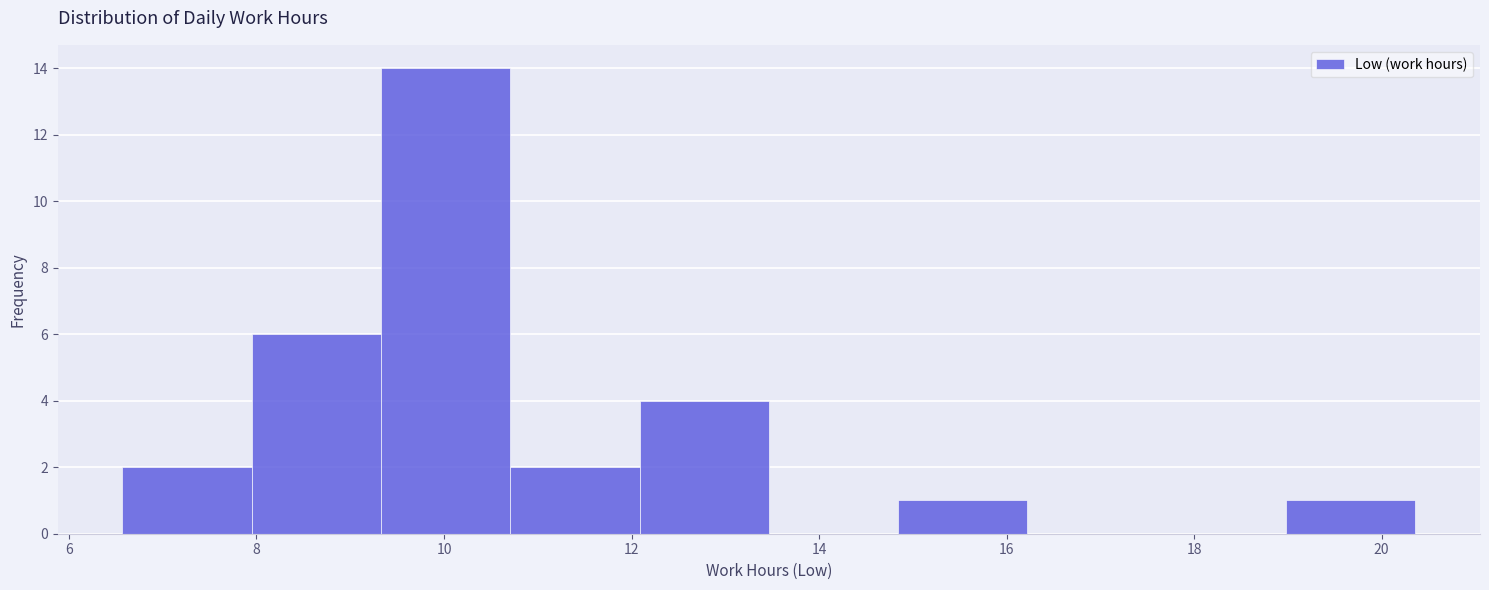

Reading left to right, list every bar in this chart as the range it spans on the x-axis followed by its height. Neither the bar edges nor the heights are printed on the chart, so give them approximately, as read against the axes.

6.6 to 8.0: 2
8.0 to 9.4: 6
9.4 to 10.8: 14
10.8 to 12.0: 2
12.0 to 13.4: 4
13.4 to 14.8: 0
14.8 to 16.2: 1
16.2 to 17.6: 0
17.6 to 19.0: 0
19.0 to 20.4: 1